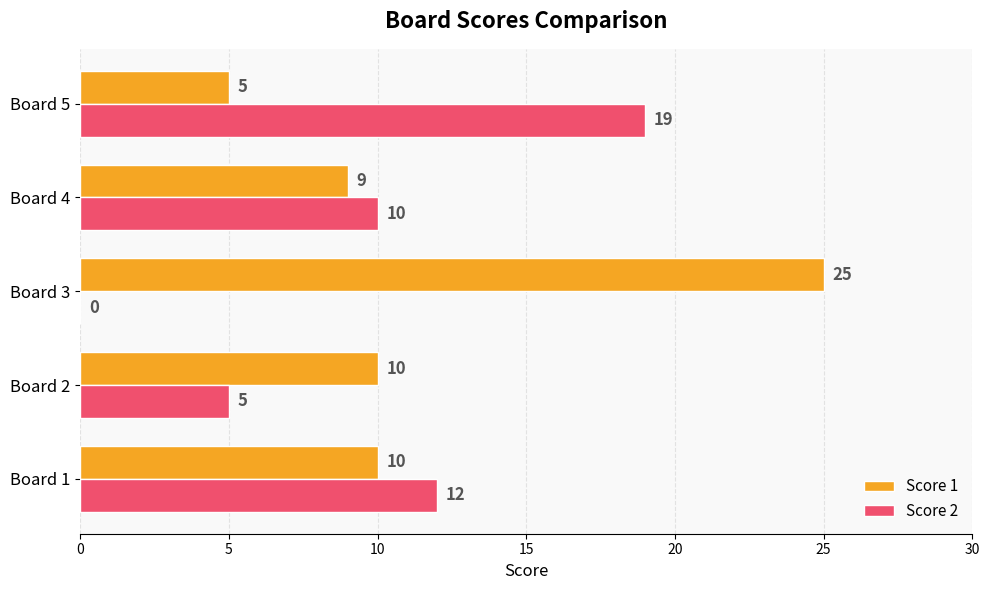

What is the total value across all series at Board 2?

15